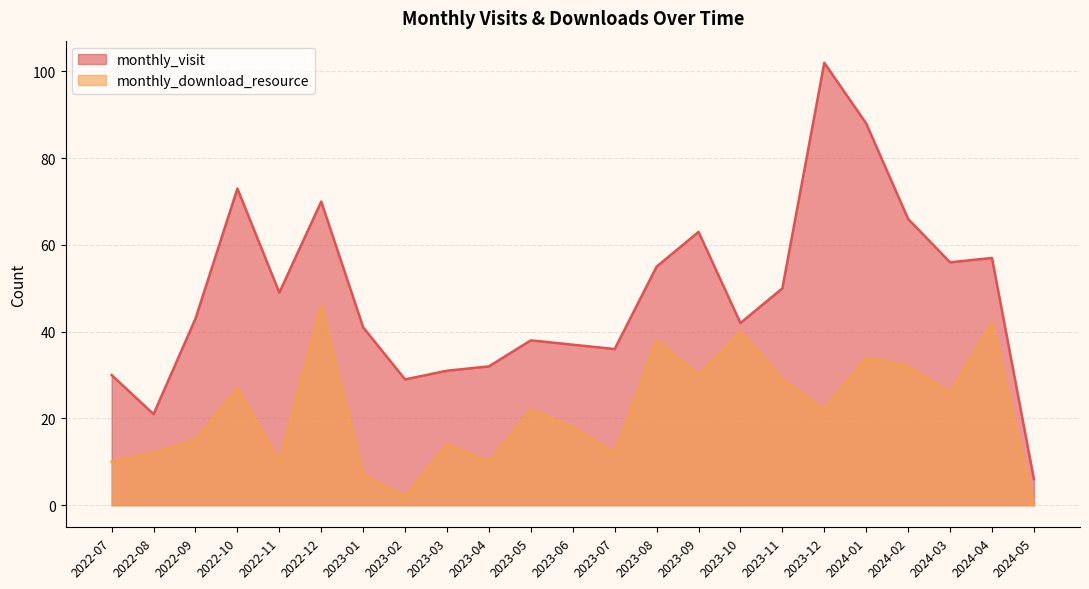

Read the monthly_visit value at 2023-08, to the nearest 5.

55